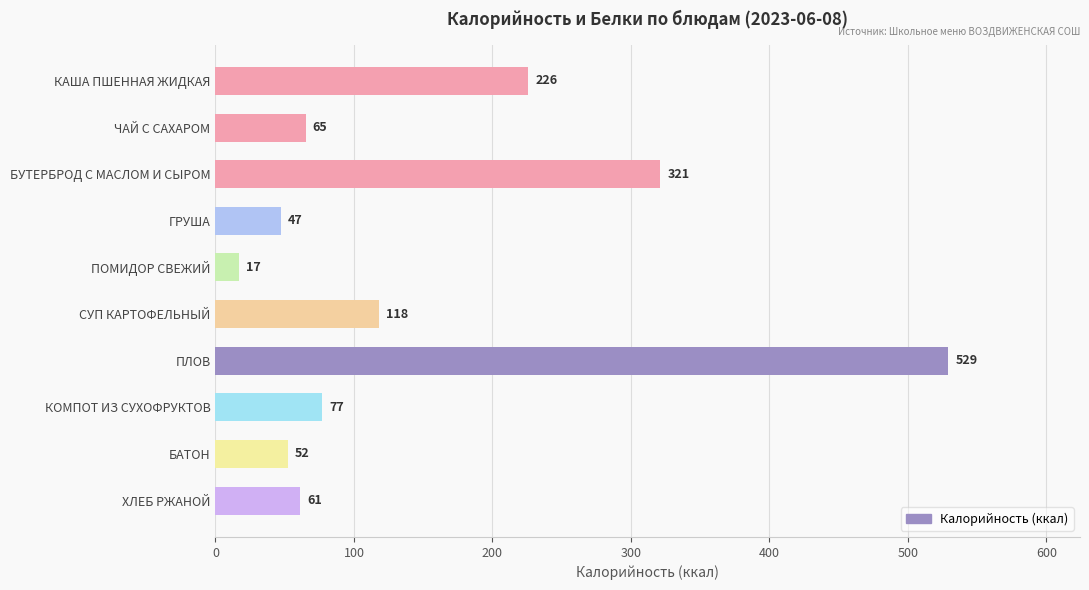

Count the number of data series in this chart.

1